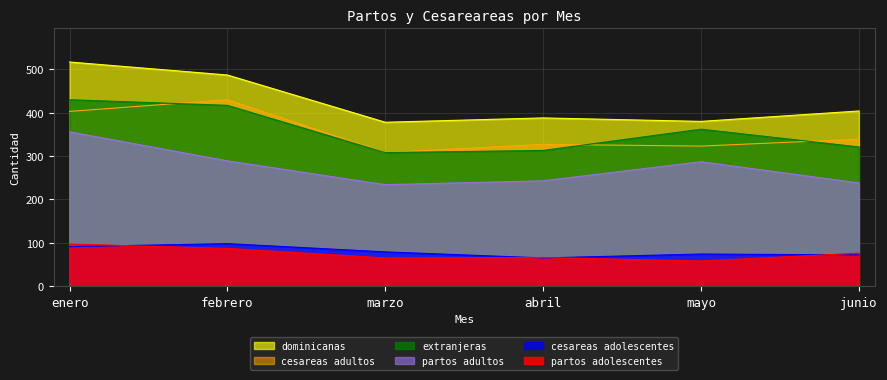

What is the difference between the highest and lowest values at marzo?

313